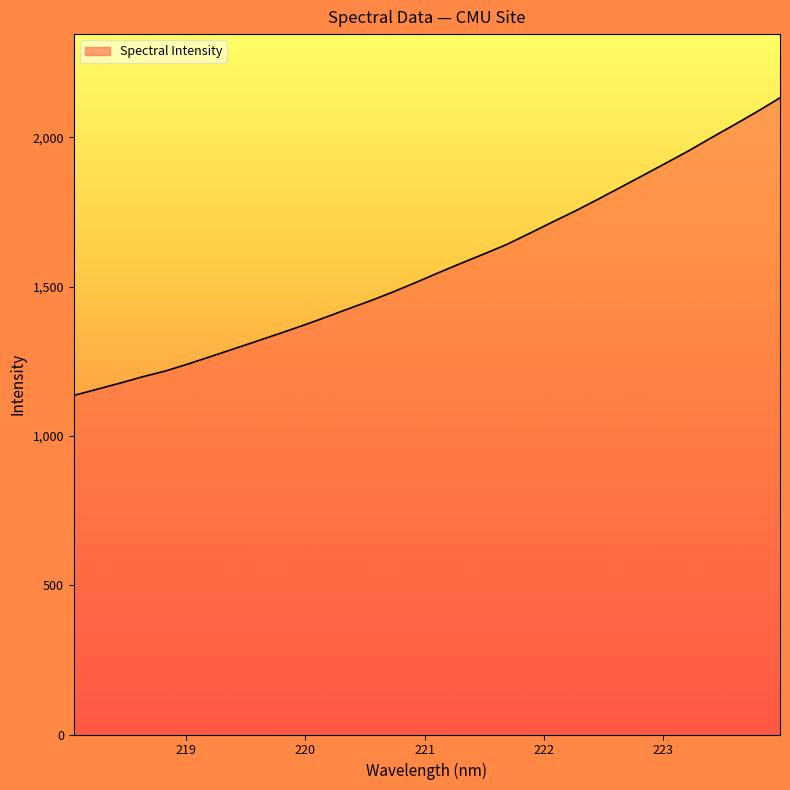

What is the smallest value displayed?

1135.7